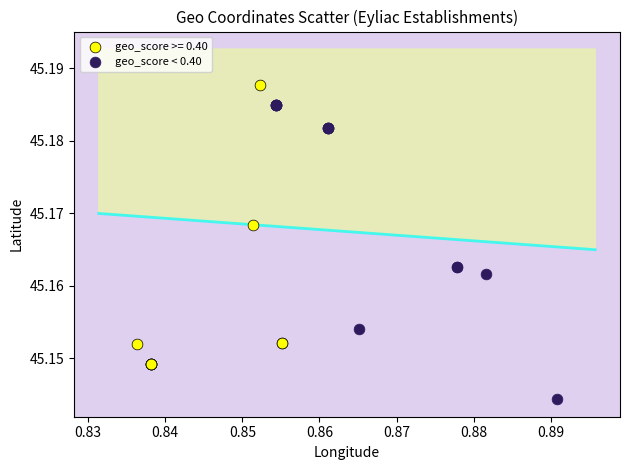

Which series reaches the minimum Y coordinate?

geo_score < 0.40